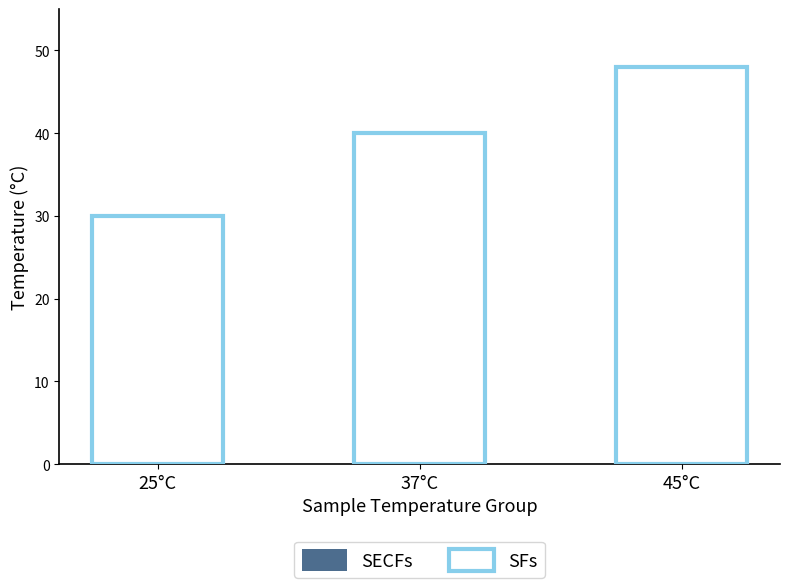

What is the difference between the maximum and minimum values in the SECFs series?

20